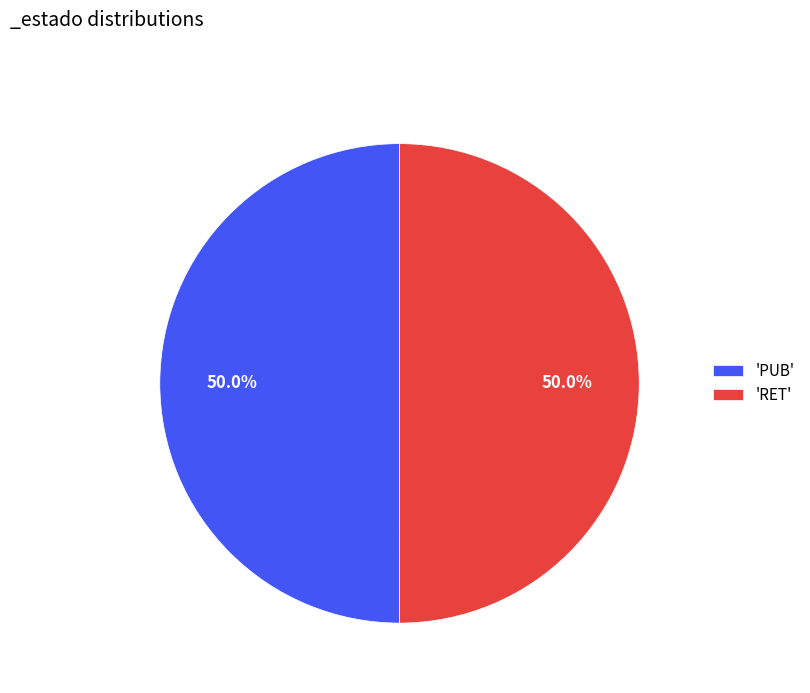

Approximately how many times larger is the value at 'PUB' compared to 'RET'?

1.0